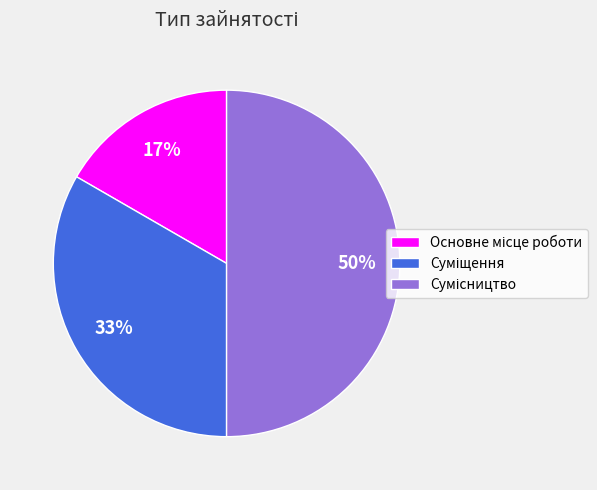

To the nearest percent, what is the average slice percentage?

33%